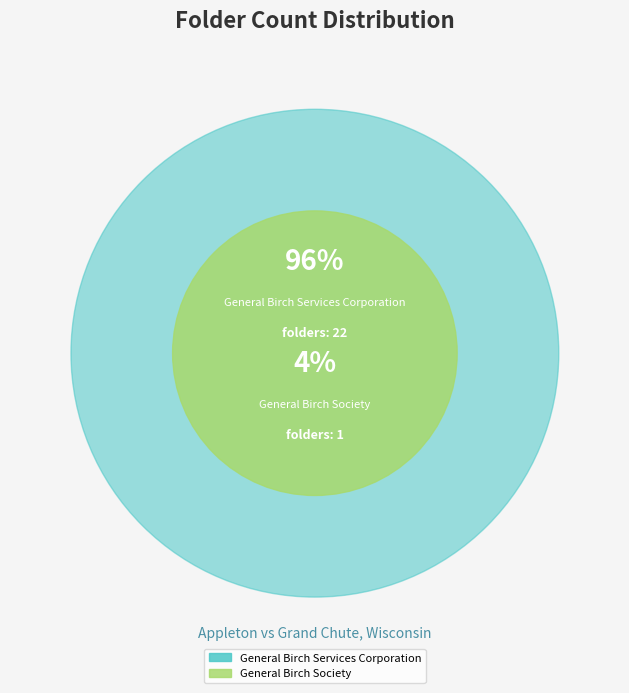

To the nearest percent, what percentage of the pie is General Birch Services Corporation?

96%